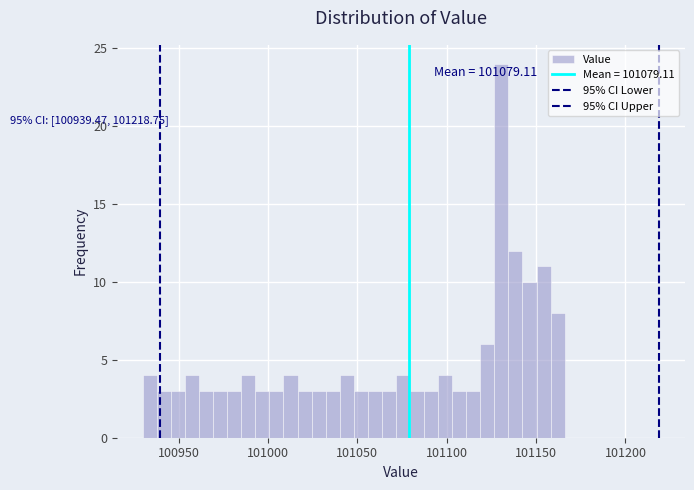

Read against the x-axis, roughly where is the centre of the tallest bar?

101130